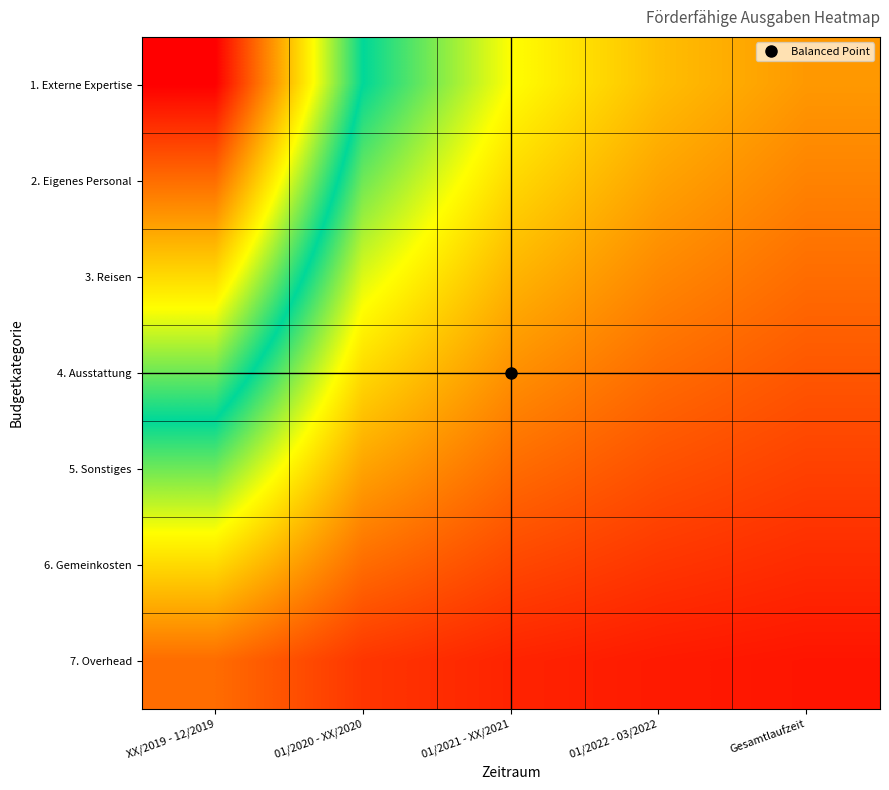

What is the greatest value displayed?

1.0